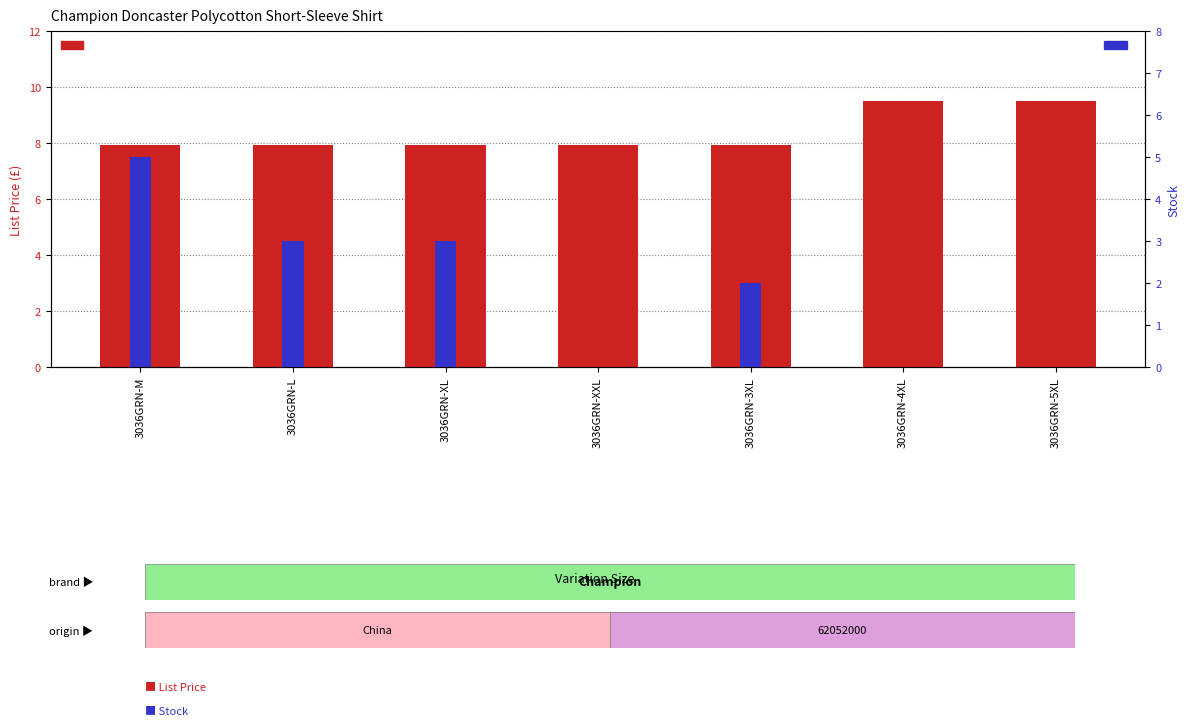

What position from the right is 3036GRN-XL?

5